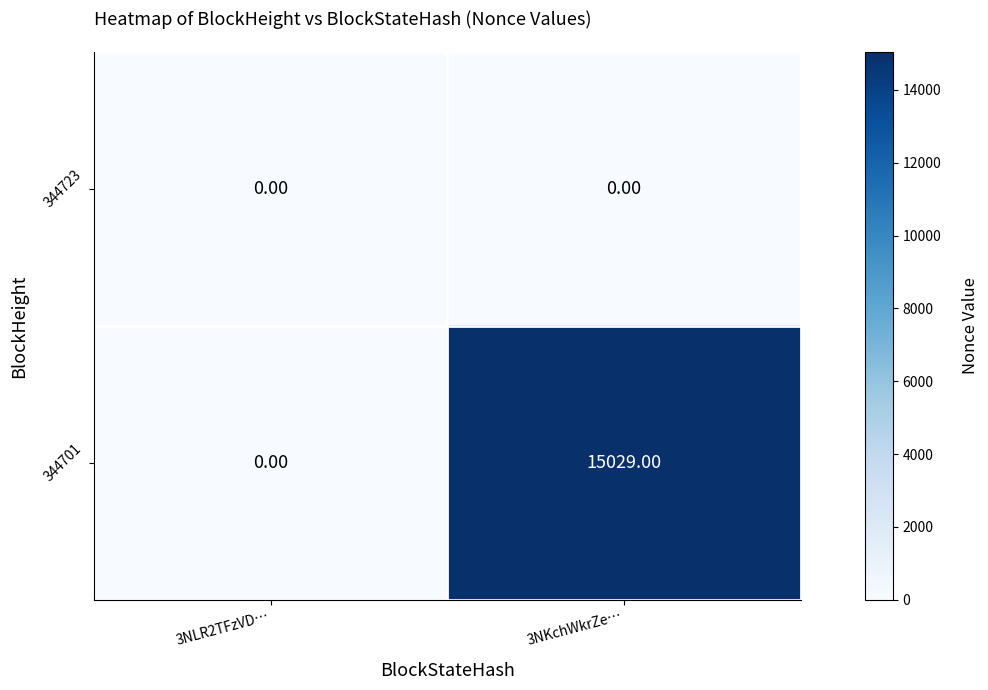

Which series has the largest total across all categories?

344701